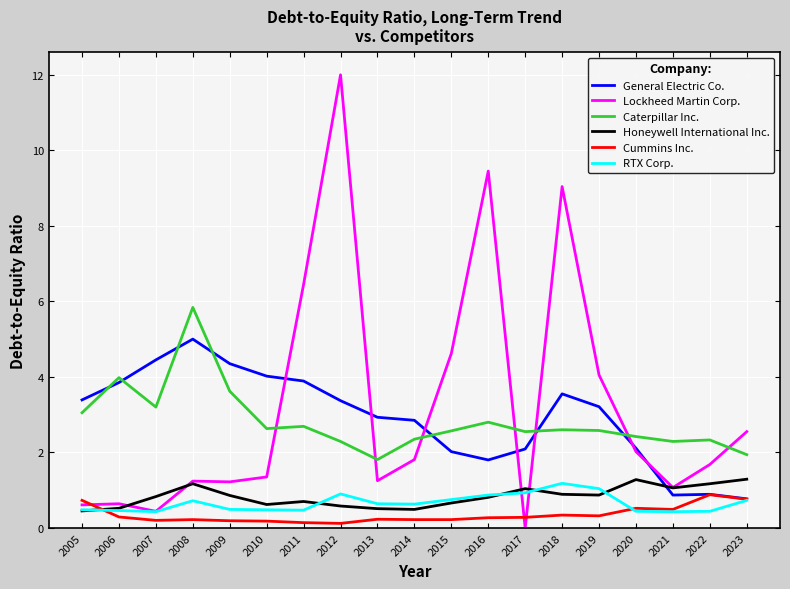

What is the total value across all series at 2018?

17.6